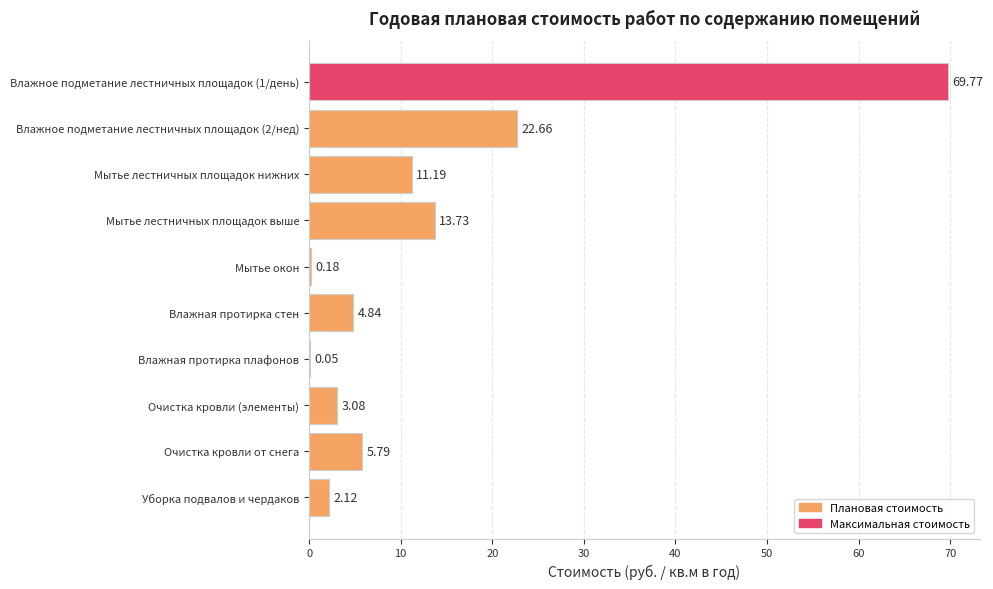

Which has a higher value, Очистка кровли от снега or Влажная протирка стен?

Очистка кровли от снега